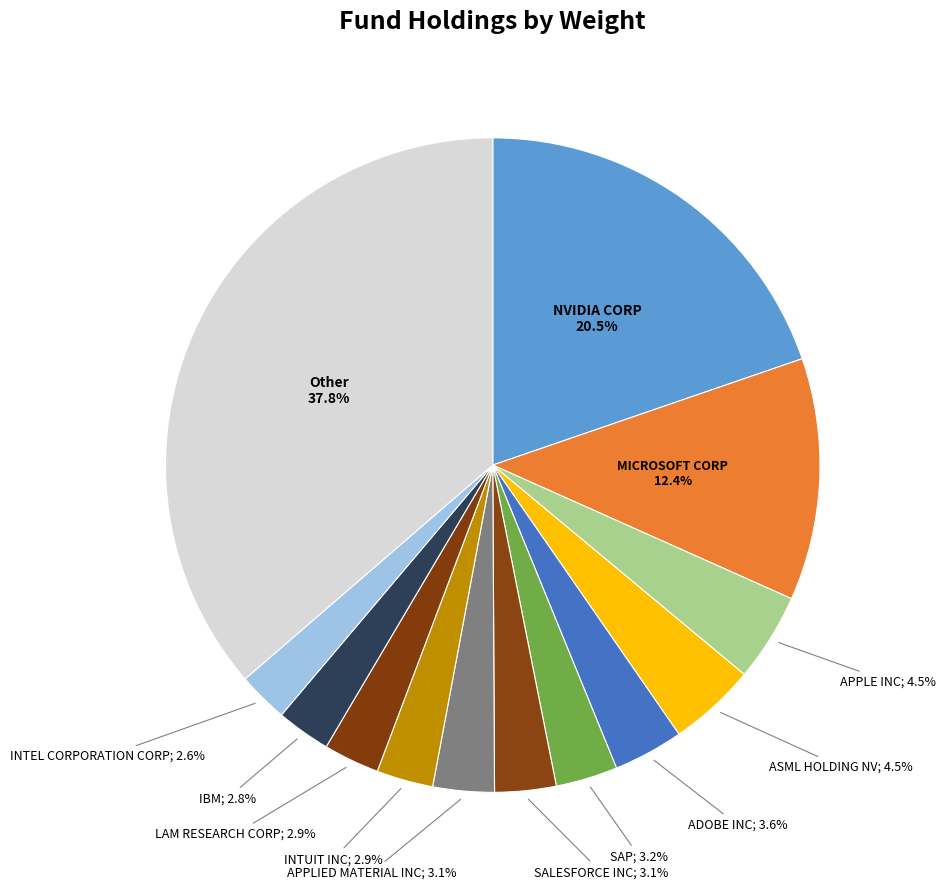

To the nearest percent, what is the difference between the ASML HOLDING NV and IBM slice percentages?

2%